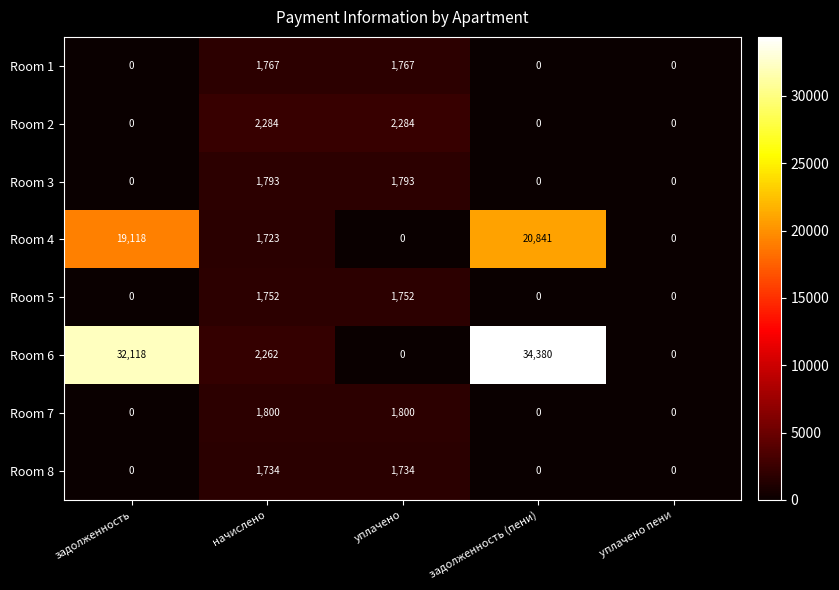

What is the highest value of the Room 5 series?

1752